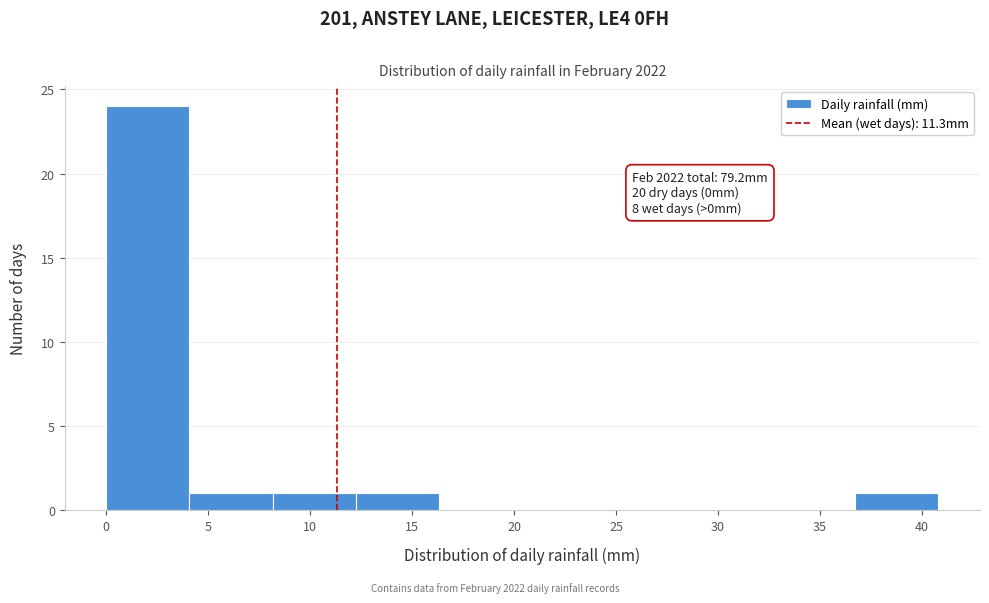

Over which range of the x-axis is the bar tallest?

0.0 to 4.0